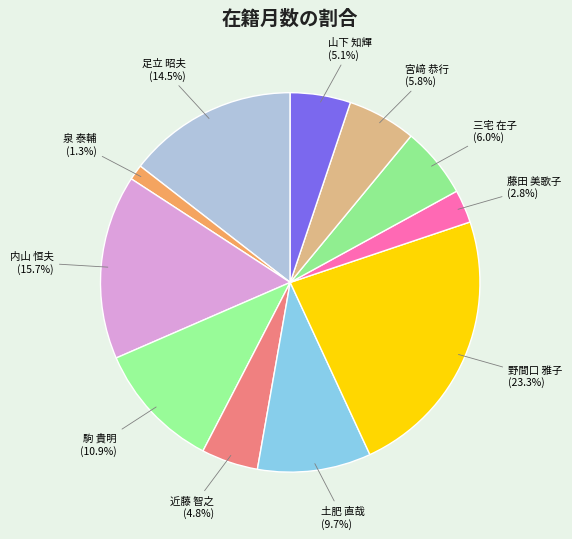

Count the number of slices in the pie.

11